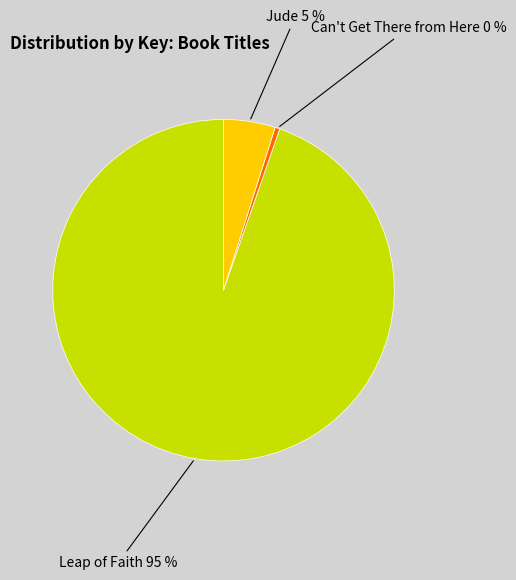

To the nearest percent, what is the average slice percentage?

33%